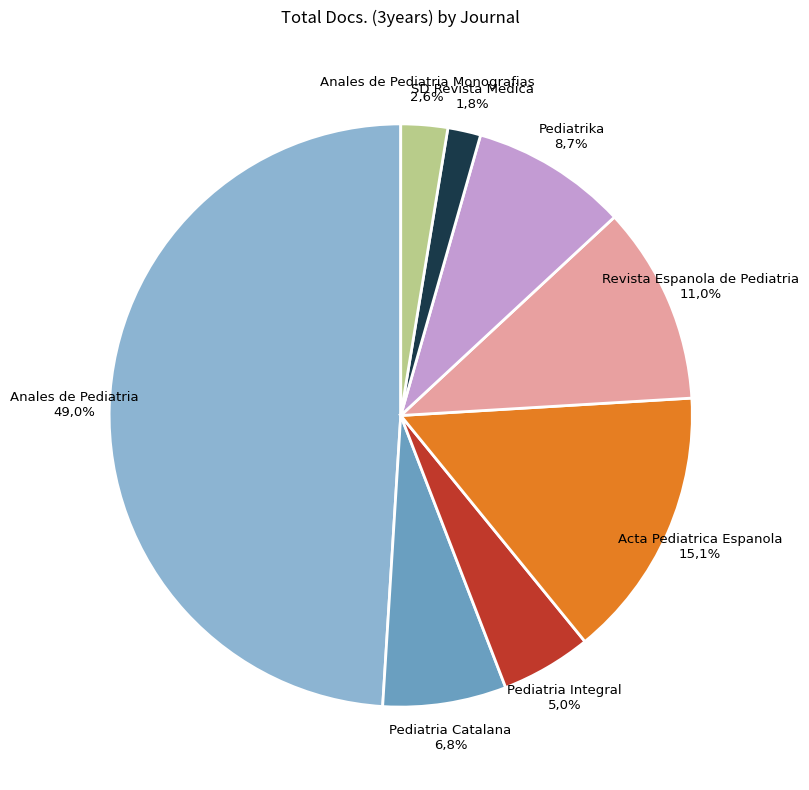

How many slices are in this pie chart?

8